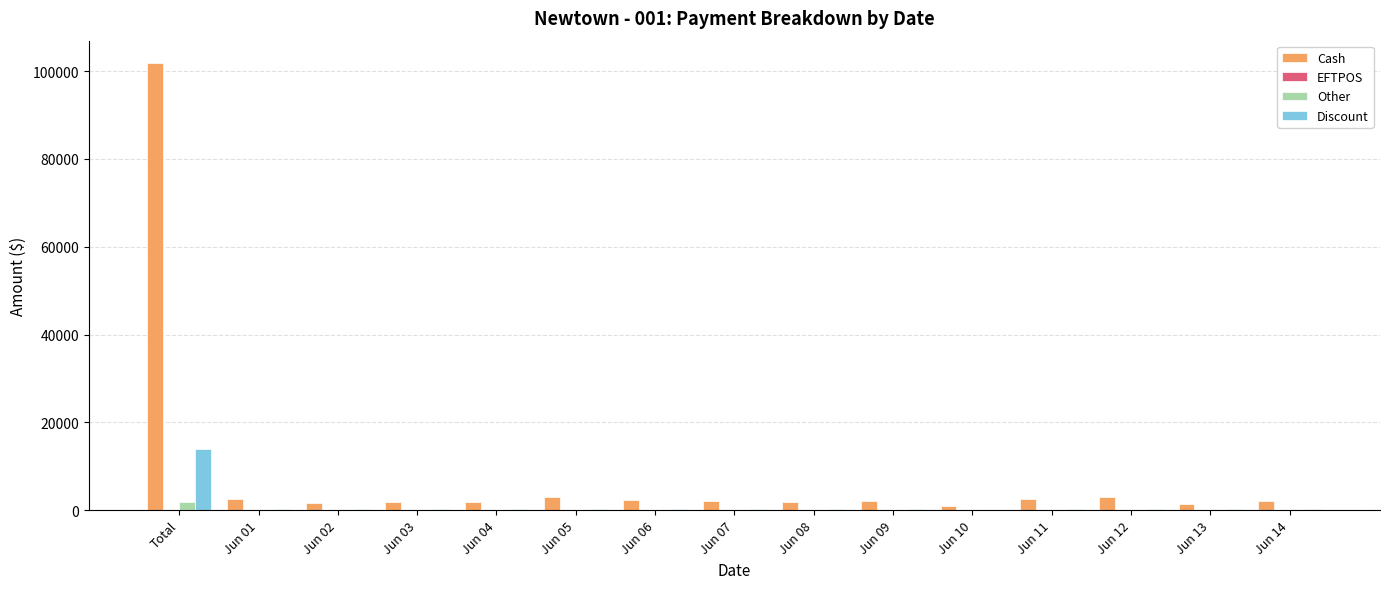

Which label corresponds to the largest value in the chart?

Total